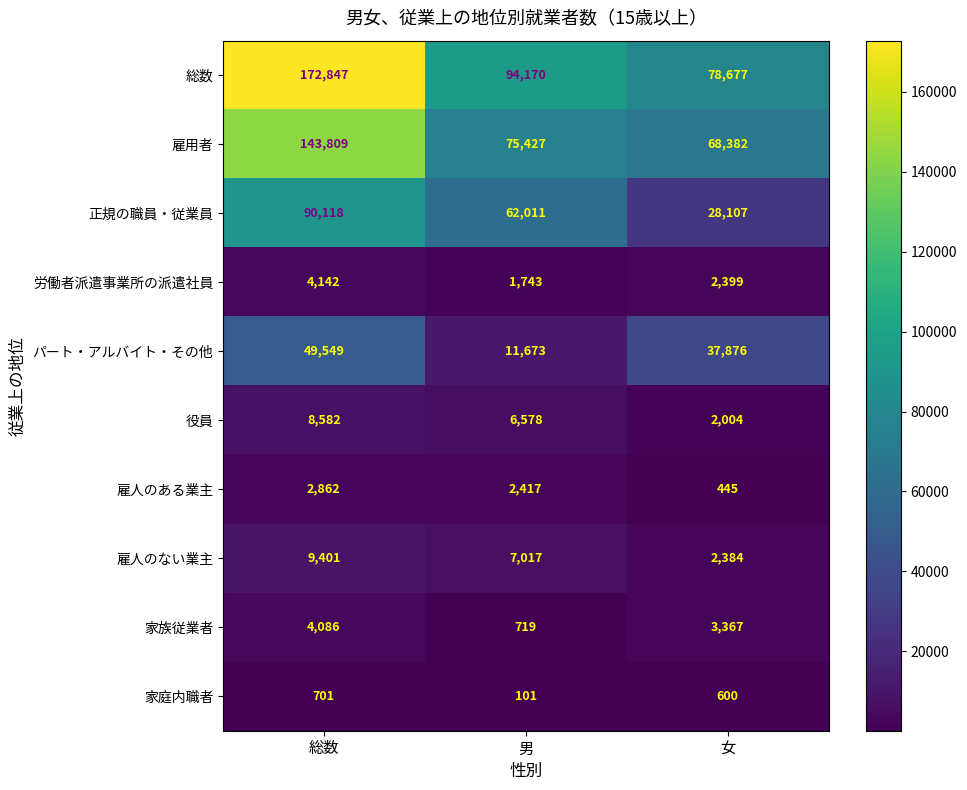

Which series has the widest spread of values?

総数